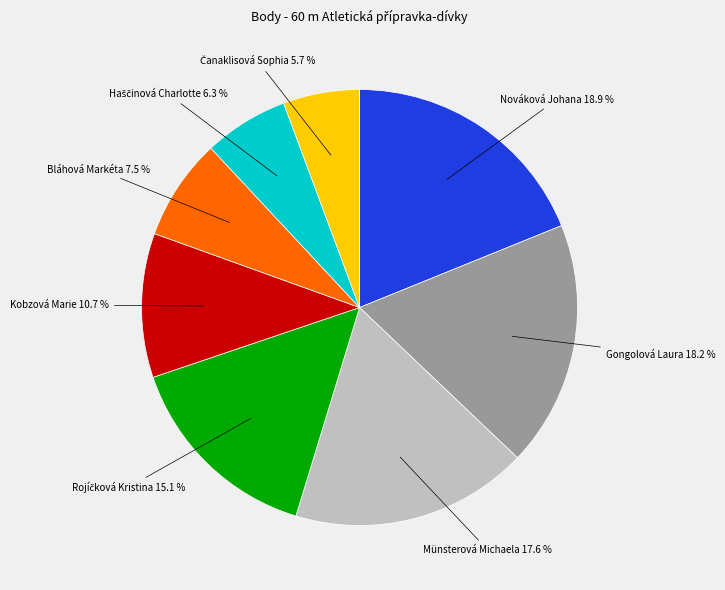

Is there a majority slice in this chart?

No